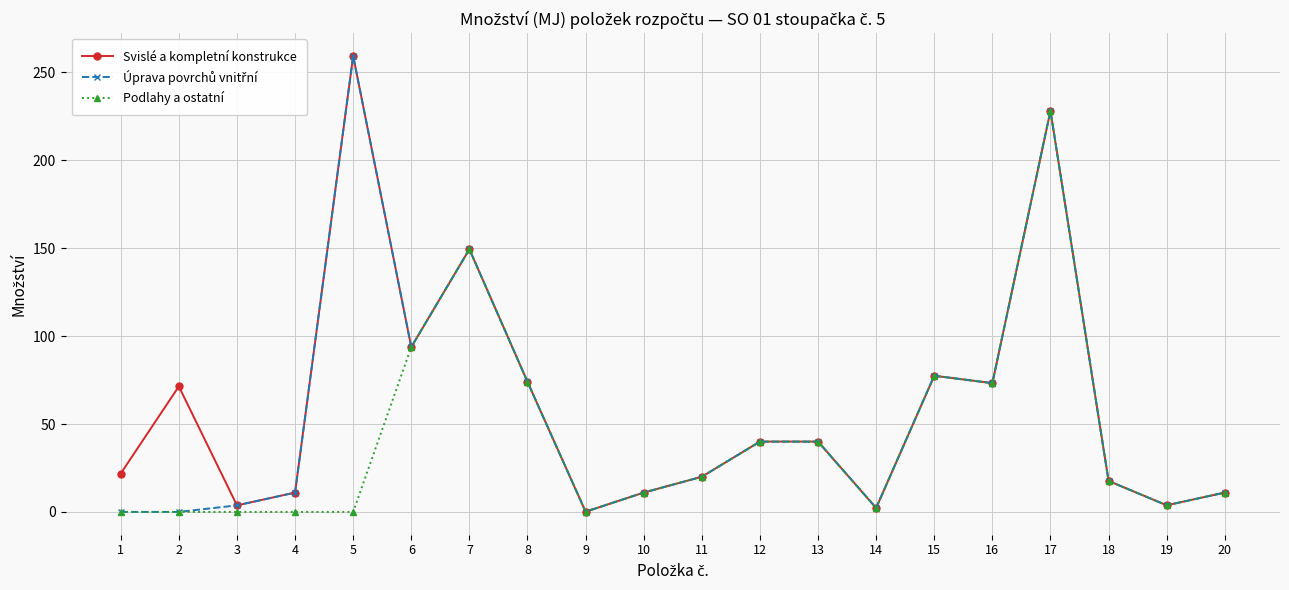

Where is the first local maximum for Svislé a kompletní konstrukce?

2